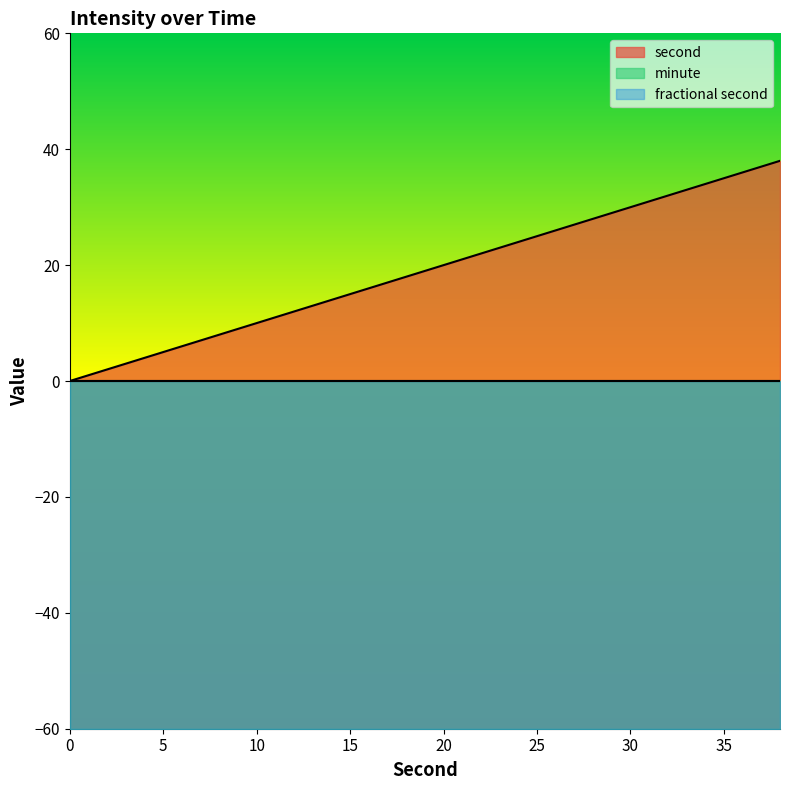

Reading left to right, extract all data points from this chart.

second: 0	2	4	6	8	10	12	14	16	18	20	22	24	26	28	30	32	34	36	38
minute: 0	0	0	0	0	0	0	0	0	0	0	0	0	0	0	0	0	0	0	0
fractional second: 0	0	0	0	0	0	0	0	0	0	0	0	0	0	0	0	0	0	0	0